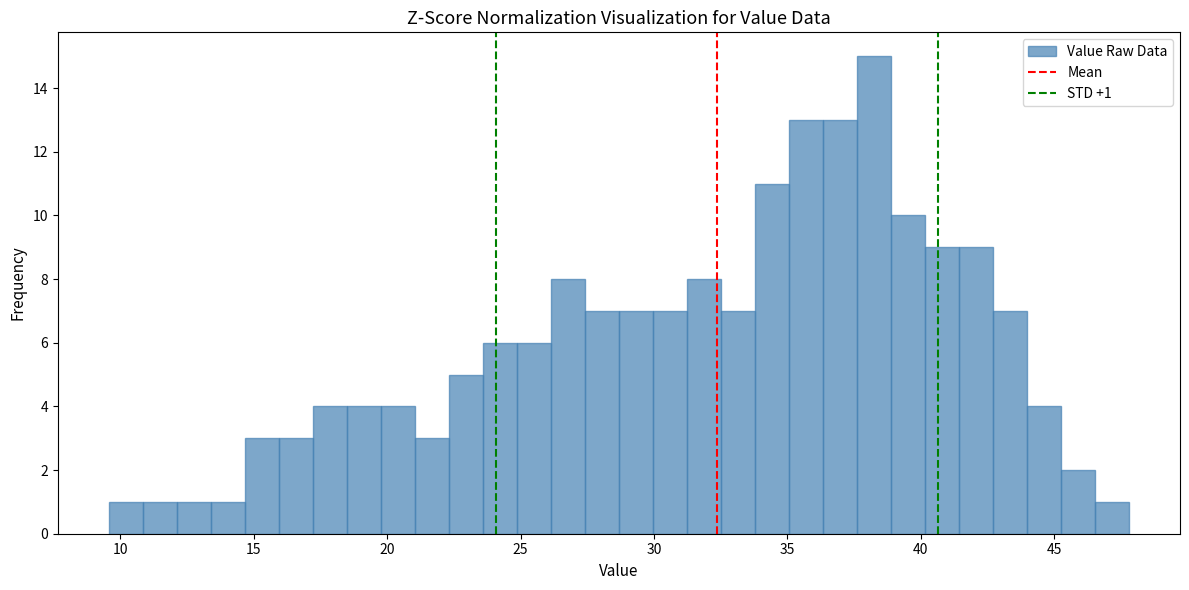

Read against the x-axis, roughly where is the centre of the tallest bar?

38.0